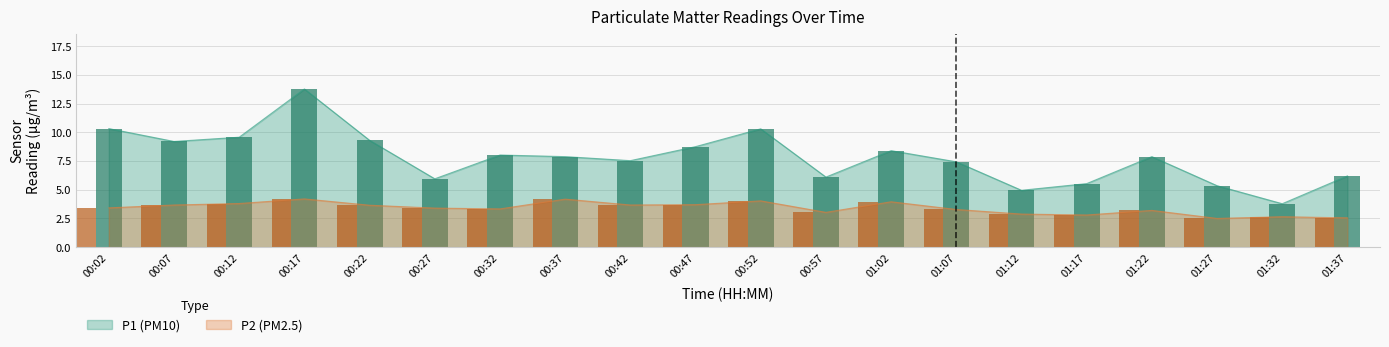

Which series changed the most between 00:27 and 00:37?

P1